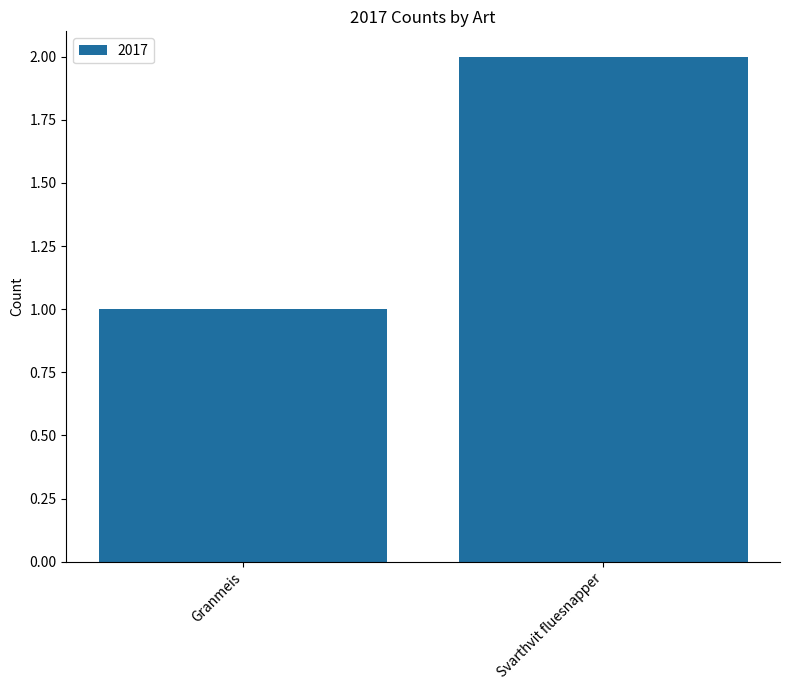

What is the difference between the values at Svarthvit fluesnapper and Granmeis?

1